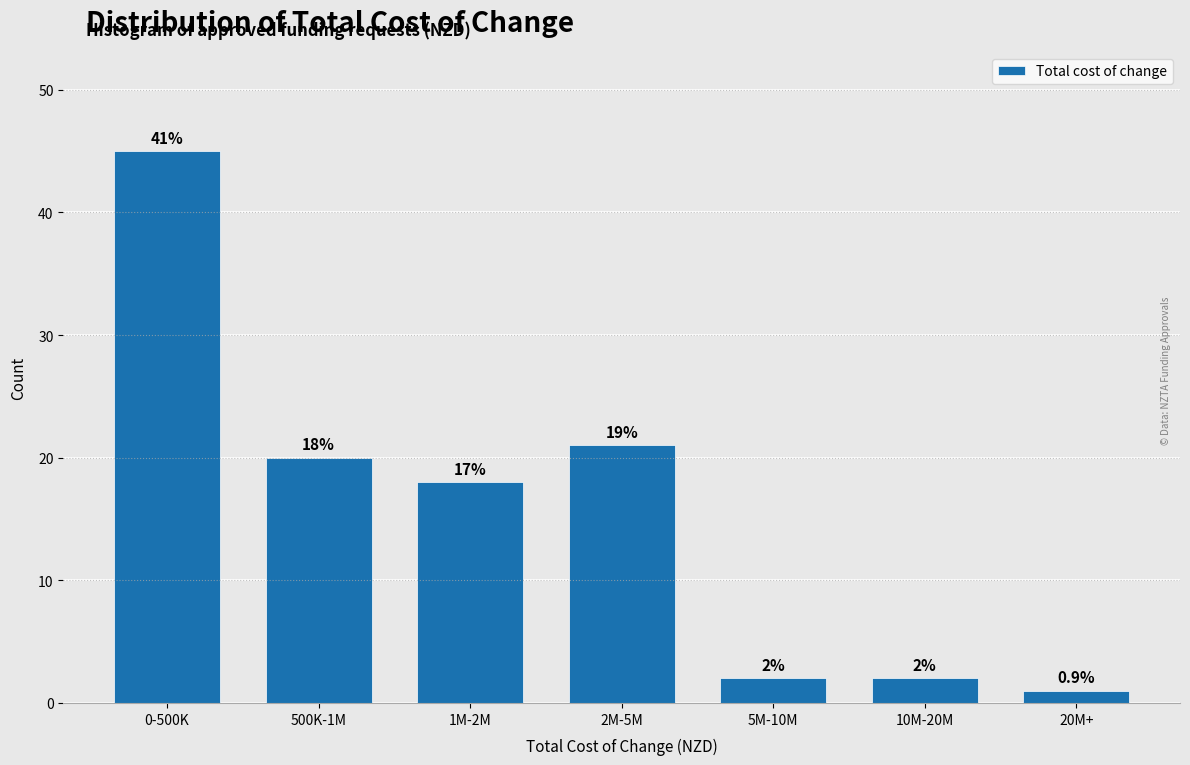

Does the chart contain any negative values?

No